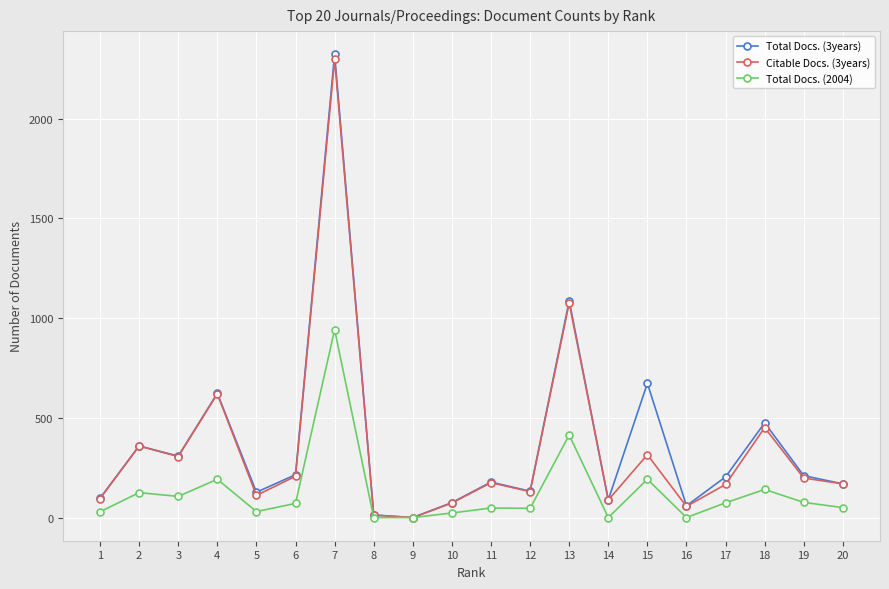

True or false: Citable Docs. (3years) has more than 1 interior local peaks.

True